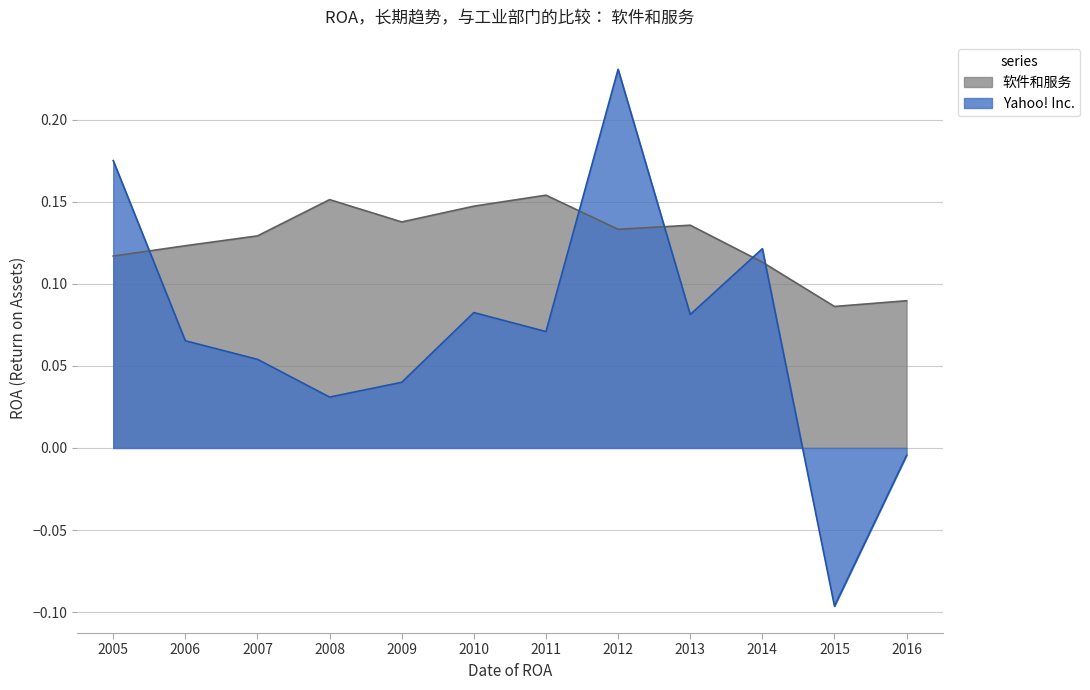

Which series has the largest range (max minus min)?

Yahoo! Inc.